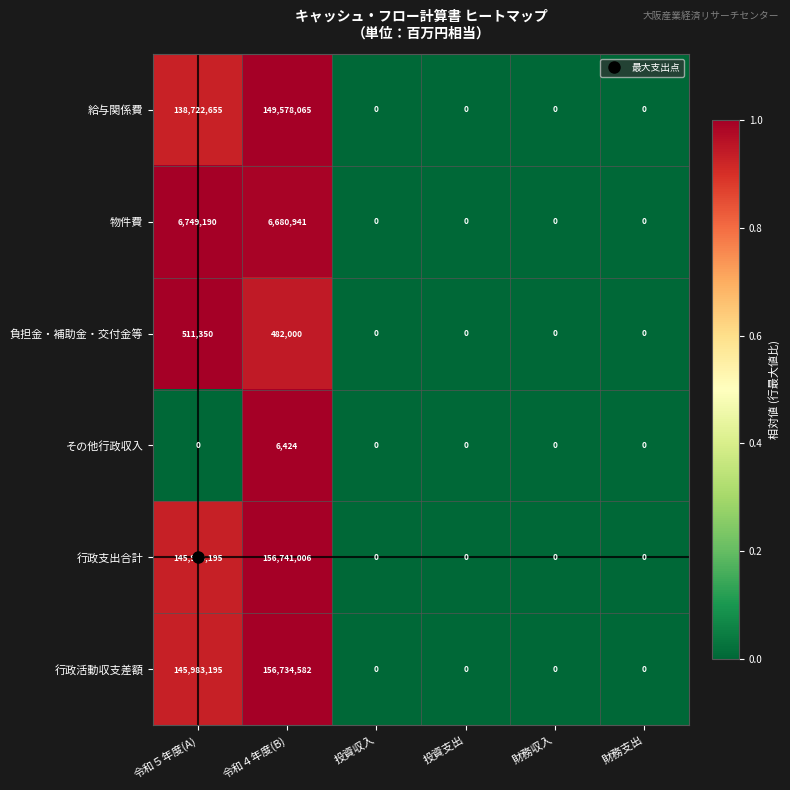

At 令和４年度(B), list the series in order from largest to smallest.

行政支出合計, 行政活動収支差額, 給与関係費, 物件費, 負担金・補助金・交付金等, その他行政収入